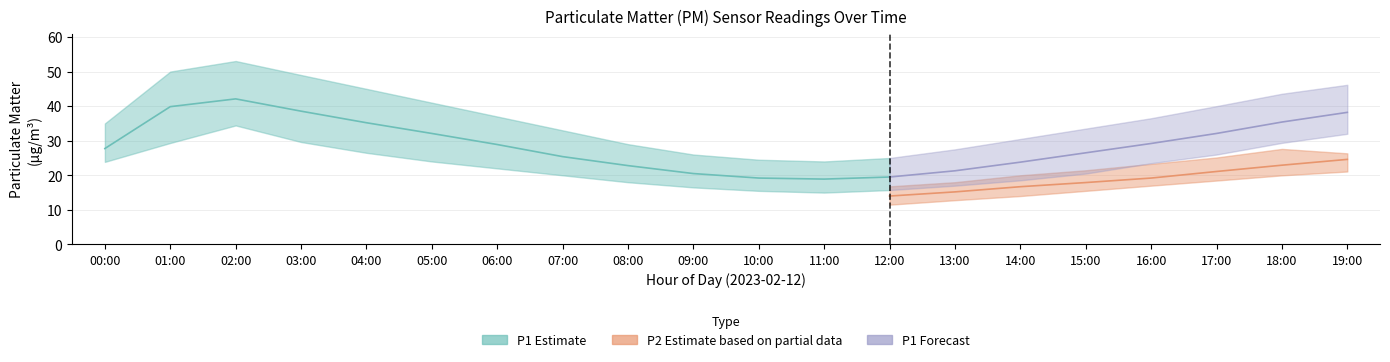

Is it true that P1_upper equals 43.8 at 10:00?

False